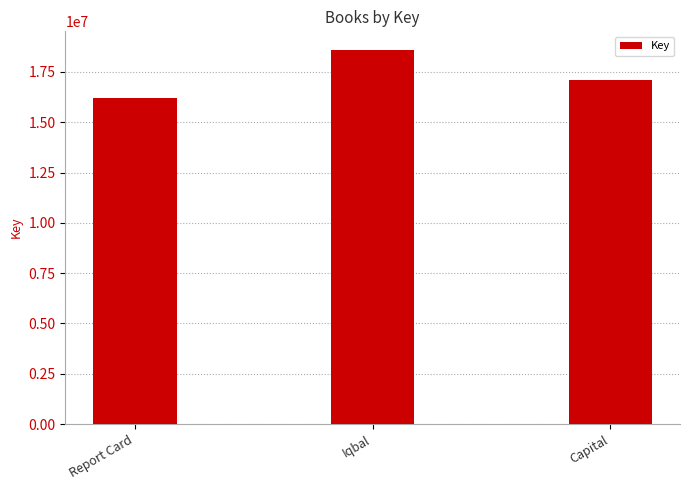

Where is the data nearest to the value 17403756?

Capital